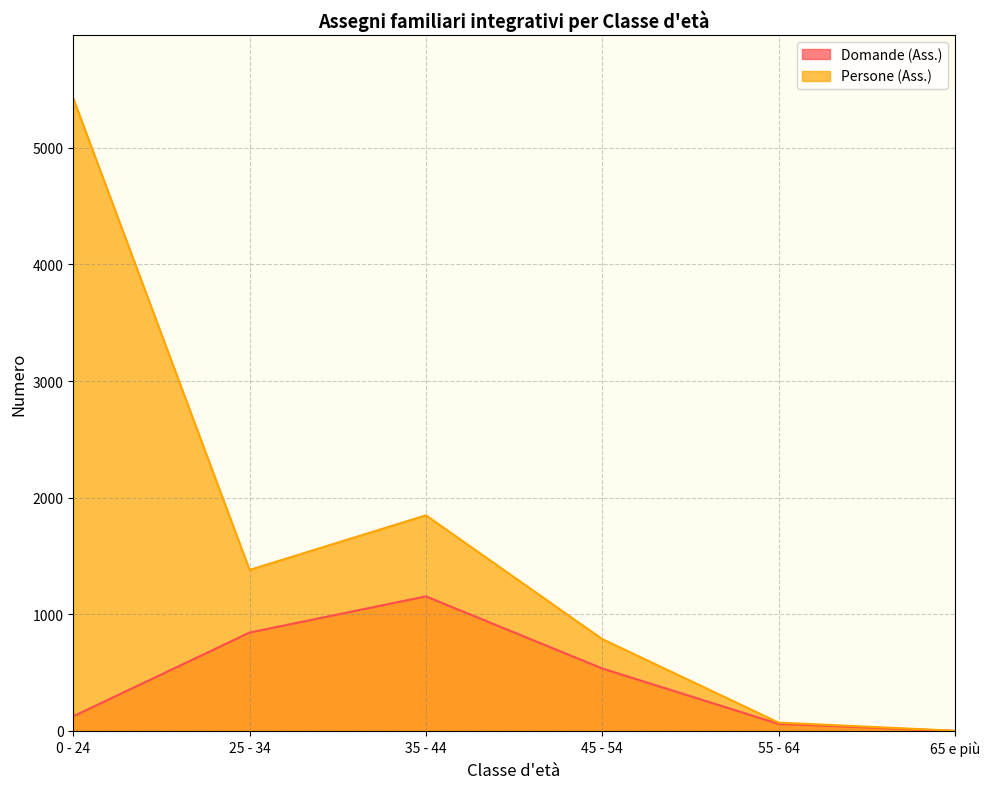

True or false: Persone (Ass.) and Domande (Ass.) cross at least once.

False